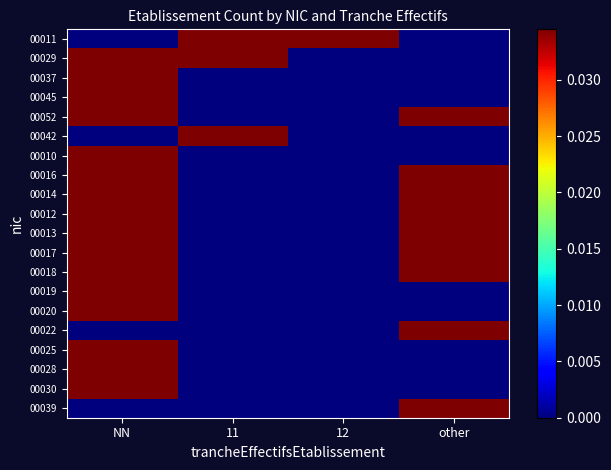

Which series has the widest spread of values?

00011